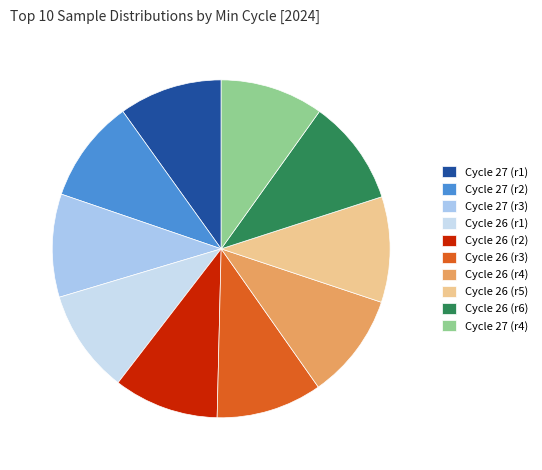

Count the number of slices in the pie.

10